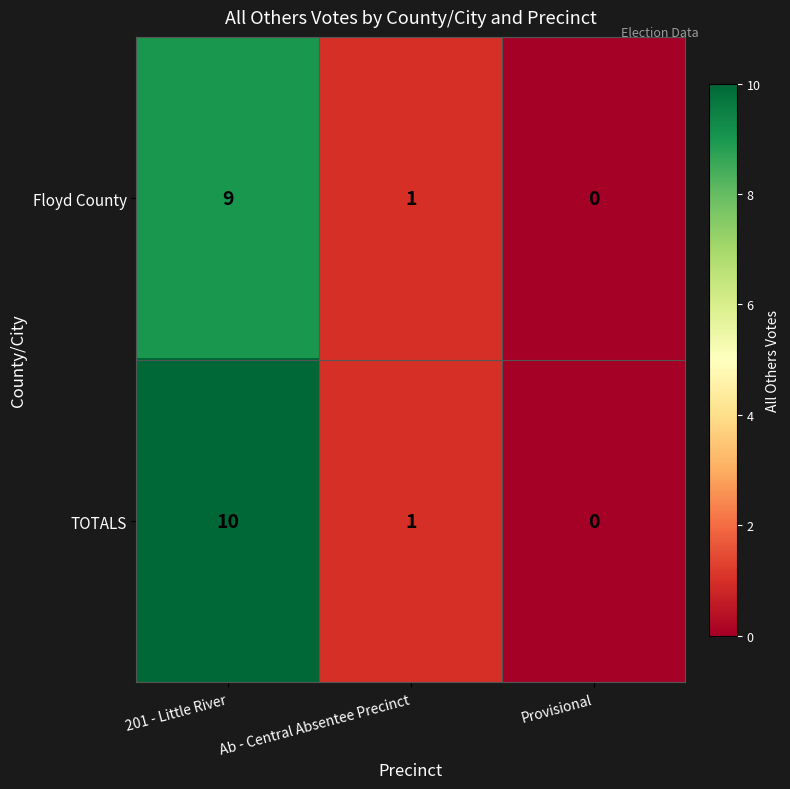

What is the difference between the maximum and minimum values in the TOTALS series?

10